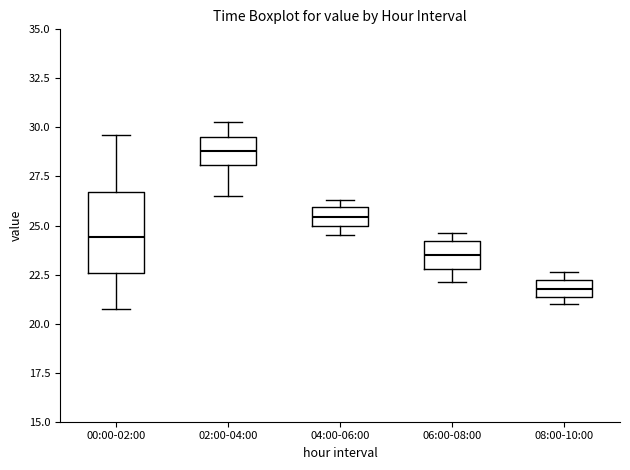

Reading left to right, transcribe this box plot: for each box, give where its median line is, the range the box spans, and where its two whiskers end, as read against the y-axis. The values are not printed on the chart, so give them approximately, as read against the axis.

00:00-02:00: median 24.5, box 22.5 to 26.5, whiskers 21.0 to 29.5
02:00-04:00: median 29.0, box 28.0 to 29.5, whiskers 26.5 to 30.5
04:00-06:00: median 25.5, box 25.0 to 26.0, whiskers 24.5 to 26.5
06:00-08:00: median 23.5, box 23.0 to 24.0, whiskers 22.0 to 24.5
08:00-10:00: median 22.0 (inside the box), box 21.5 to 22.0, whiskers 21.0 to 22.5